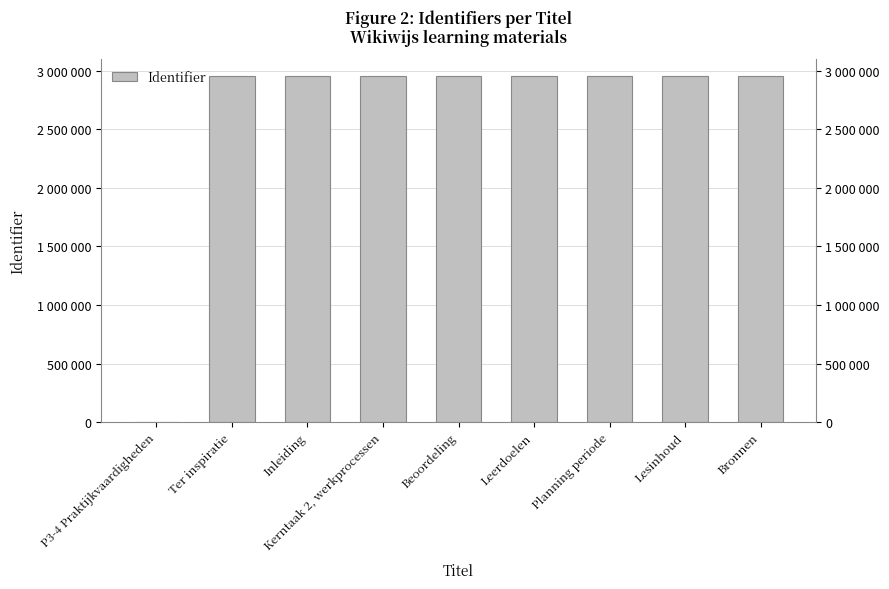

At which label does the data first exceed 2951860?

Leerdoelen